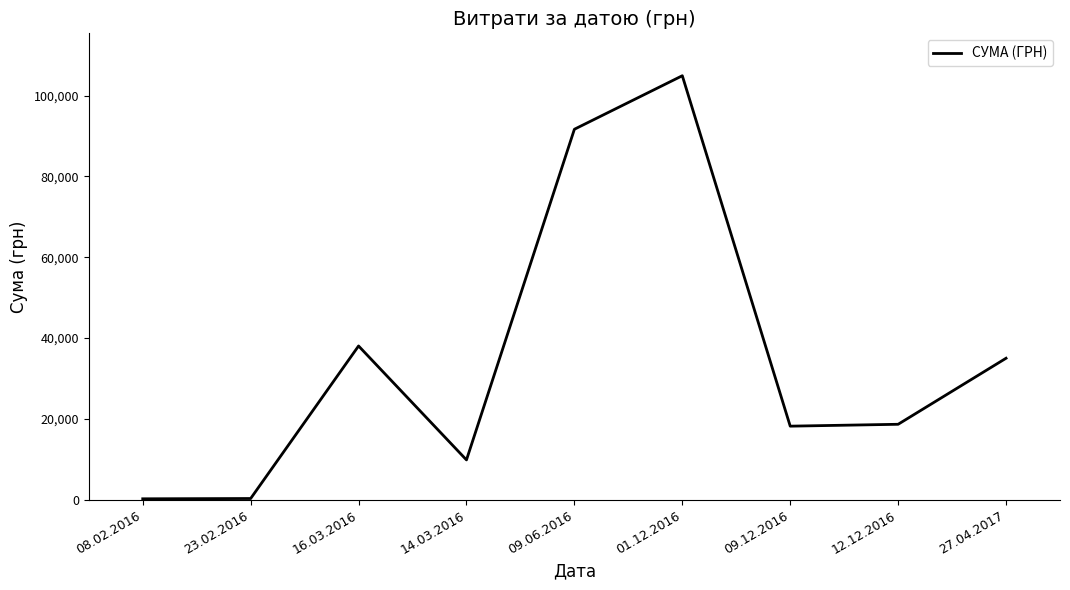

Is it true that the value at 01.12.2016 is 104899.0?

True